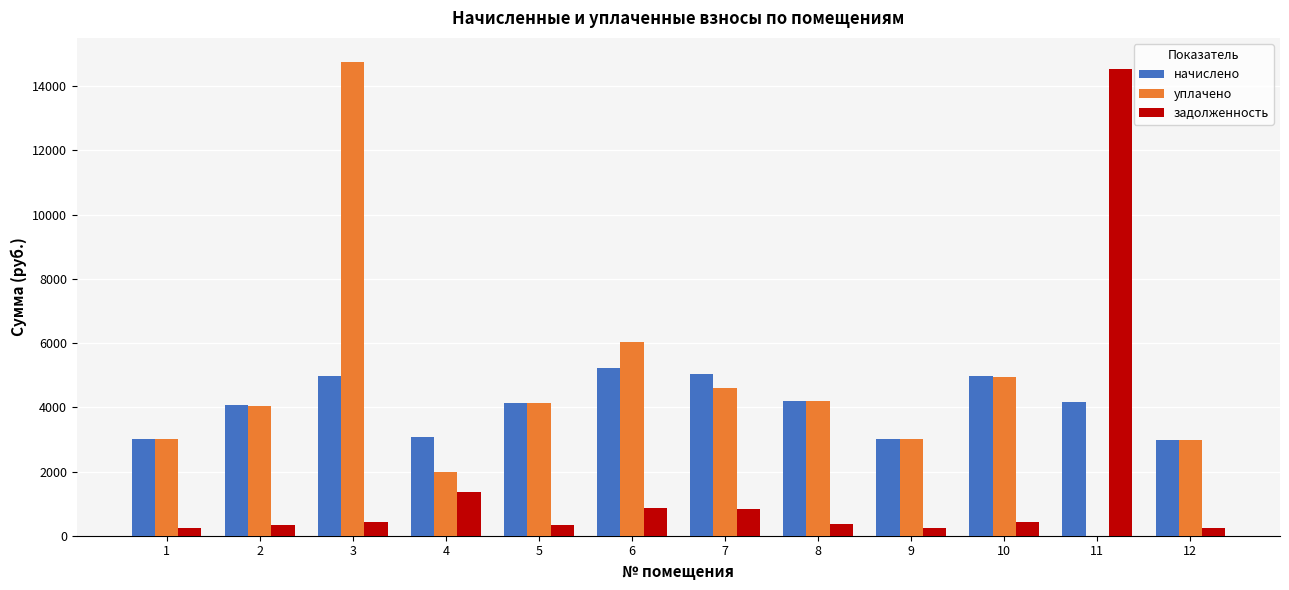

Is it true that задолженность equals 413.3 at 10?

True